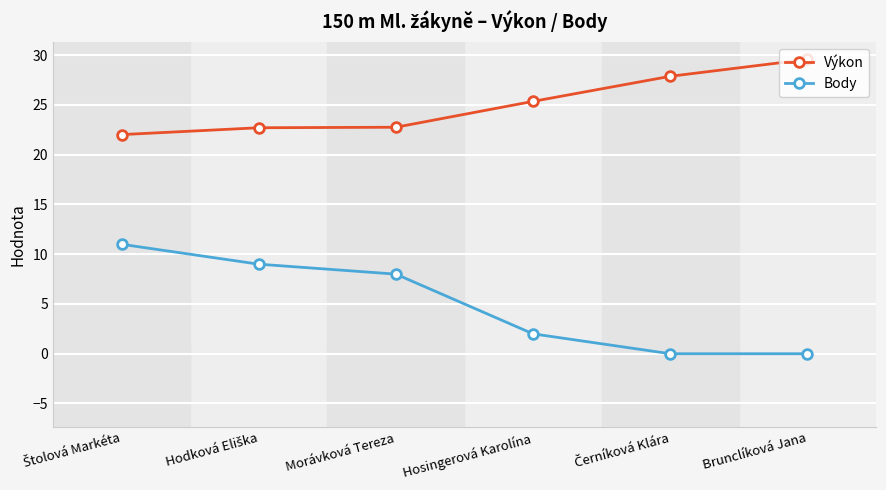

What is the difference between the second highest and minimum values in the Body series?

9.0